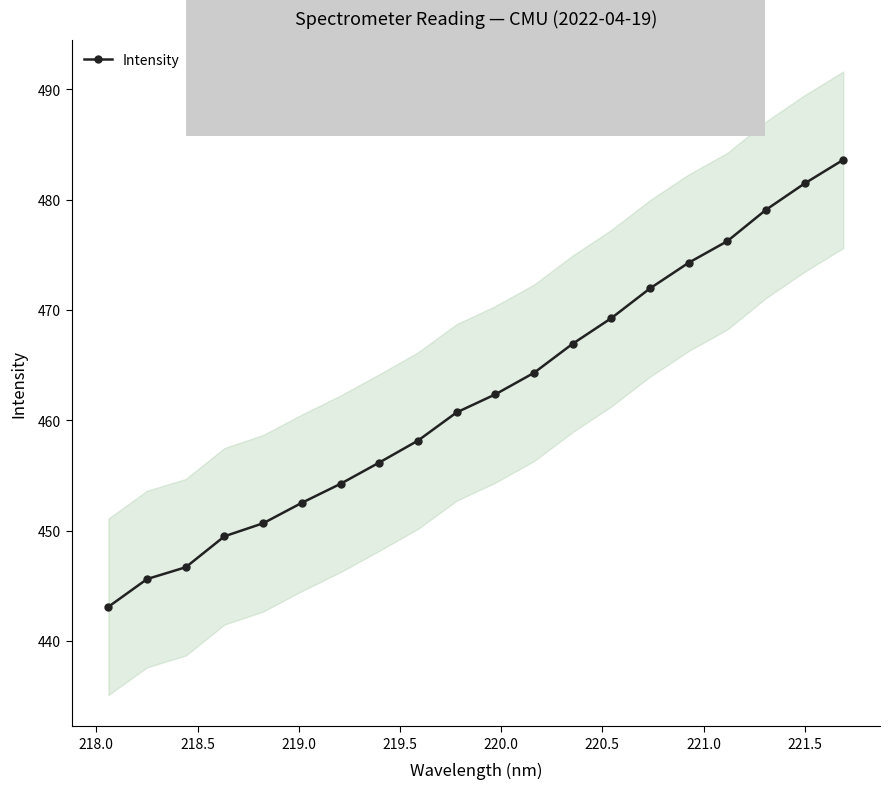

What is the highest value of the Intensity series?

483.6